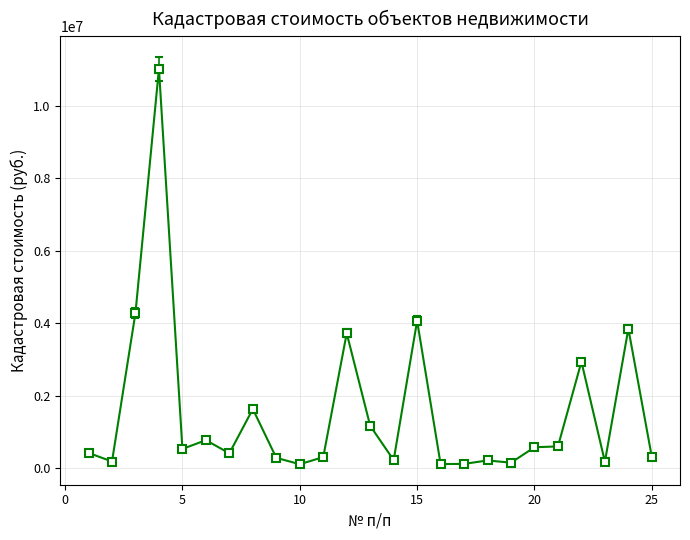

True or false: the data has more than 1 interior local peaks.

True